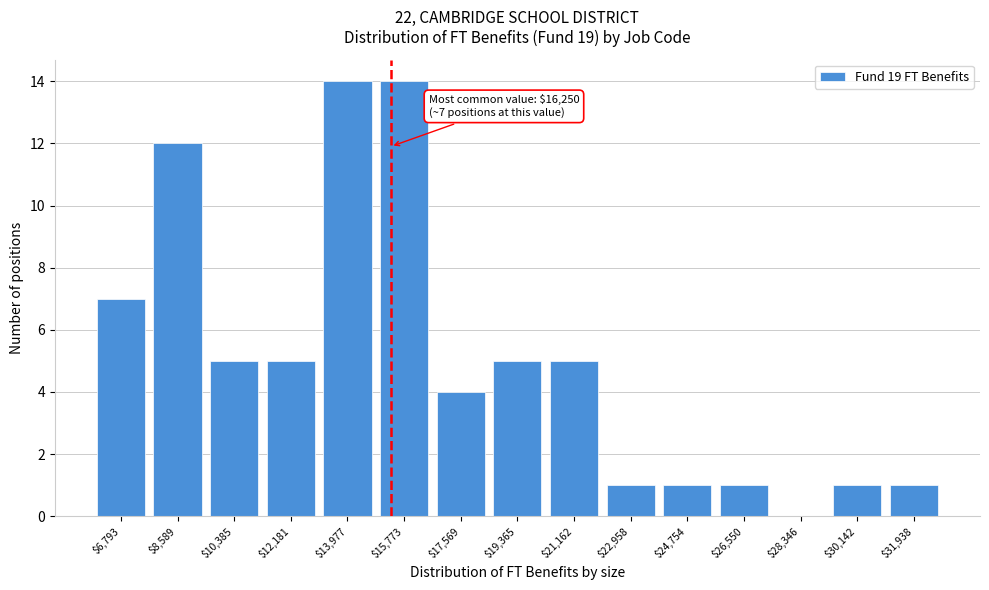

The value at $22,958 is 1. True or false?

True